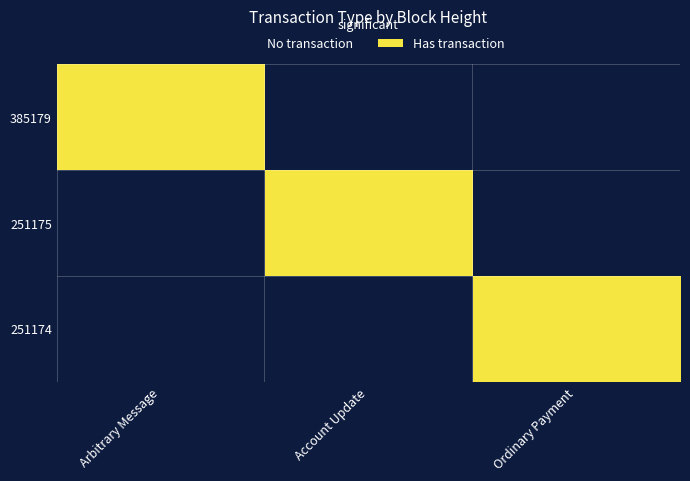

Which series changed the most between Account Update and Ordinary Payment?

251175